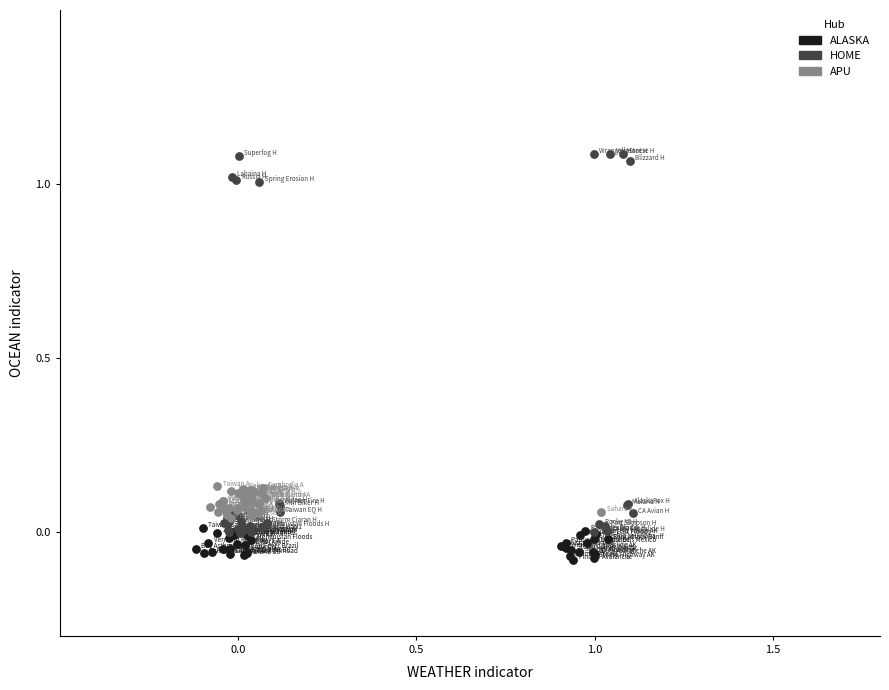

Which series reaches the maximum Y coordinate?

HOME